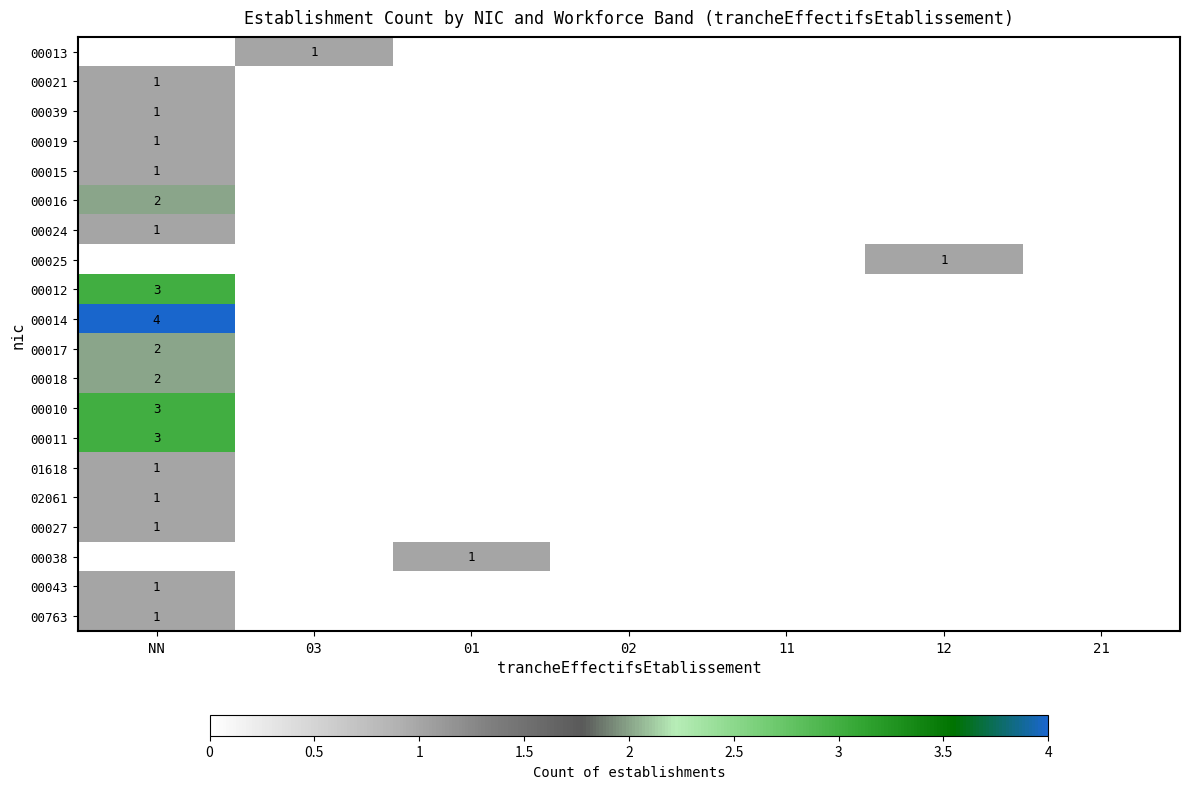

The 00024 series shows 1 at NN. True or false?

True